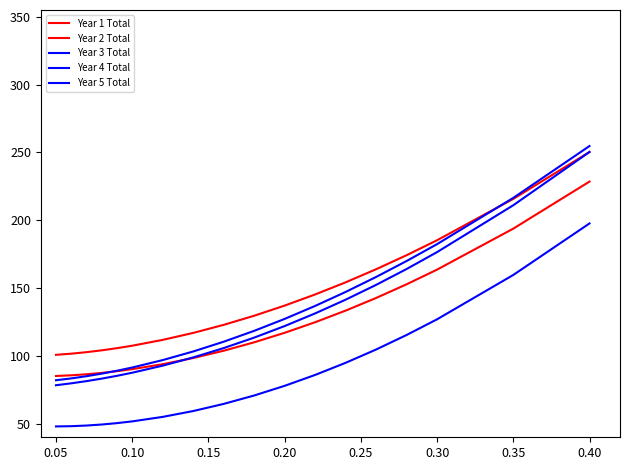

Is this an area chart (filled region under the line)?

No